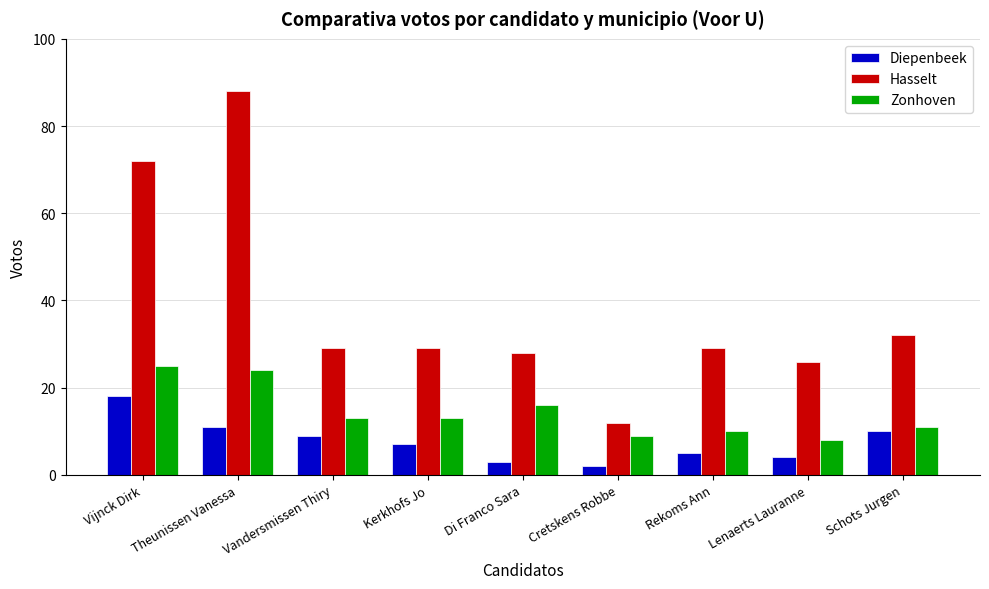

Reading left to right, transcribe all the data shown in this chart.

Diepenbeek: Vijnck Dirk=18	Theunissen Vanessa=11	Vandersmissen Thiry=9	Kerkhofs Jo=7	Di Franco Sara=3	Cretskens Robbe=2	Rekoms Ann=5	Lenaerts Lauranne=4	Schots Jurgen=10
Hasselt: Vijnck Dirk=72	Theunissen Vanessa=88	Vandersmissen Thiry=29	Kerkhofs Jo=29	Di Franco Sara=28	Cretskens Robbe=12	Rekoms Ann=29	Lenaerts Lauranne=26	Schots Jurgen=32
Zonhoven: Vijnck Dirk=25	Theunissen Vanessa=24	Vandersmissen Thiry=13	Kerkhofs Jo=13	Di Franco Sara=16	Cretskens Robbe=9	Rekoms Ann=10	Lenaerts Lauranne=8	Schots Jurgen=11